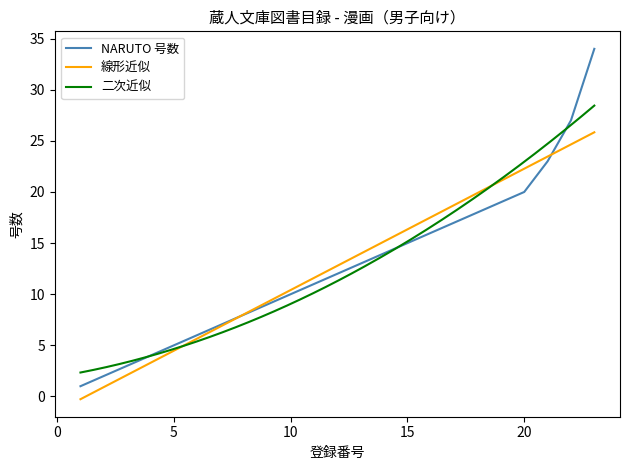

Does the chart display data point markers on the line(s)?

No